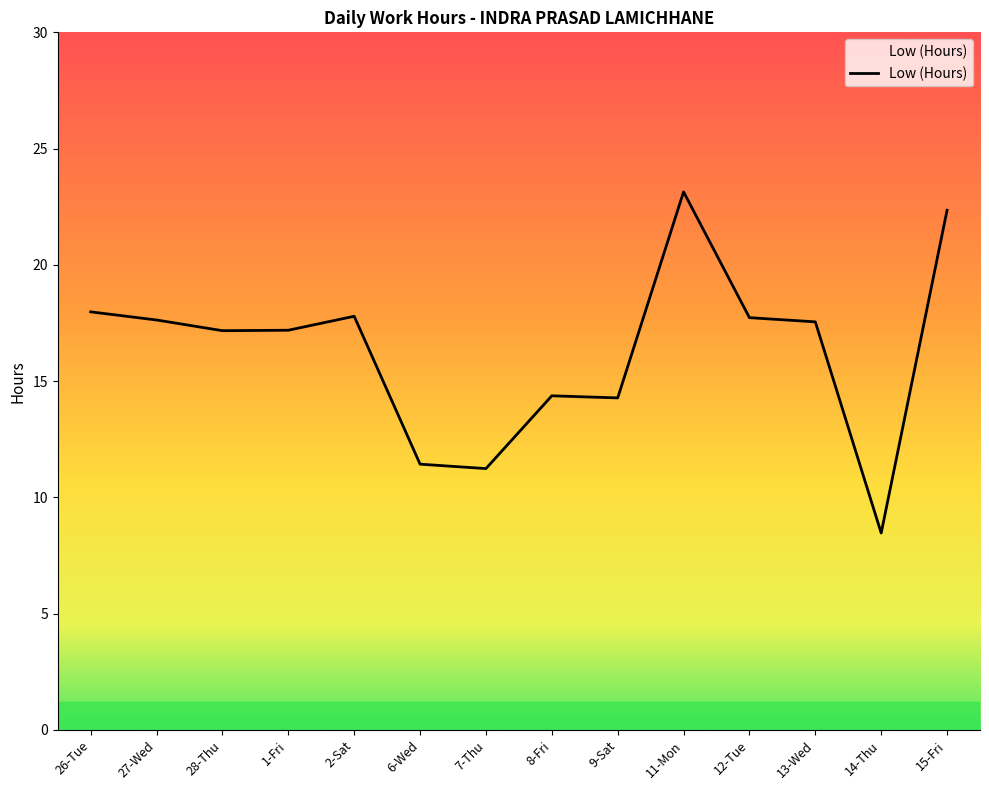

Approximately how many times larger is the value at 11-Mon compared to 14-Thu?

2.7